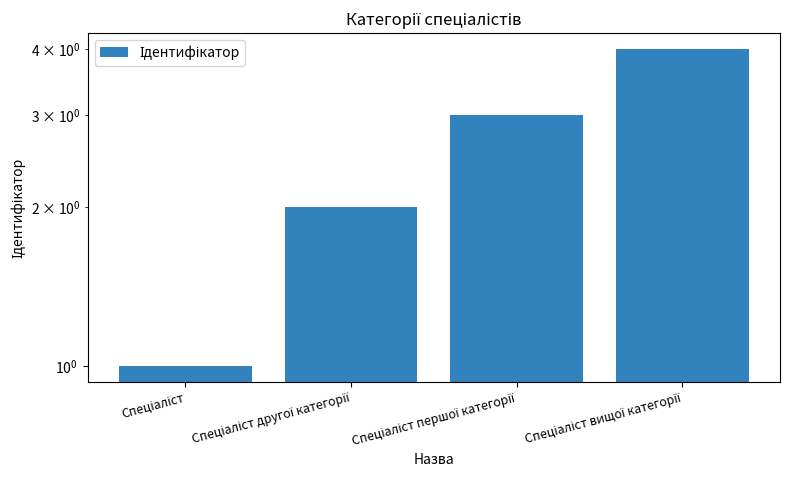

List the labels in order of value, smallest first.

Спеціаліст, Спеціаліст другої категорії, Спеціаліст першої категорії, Спеціаліст вищої категорії